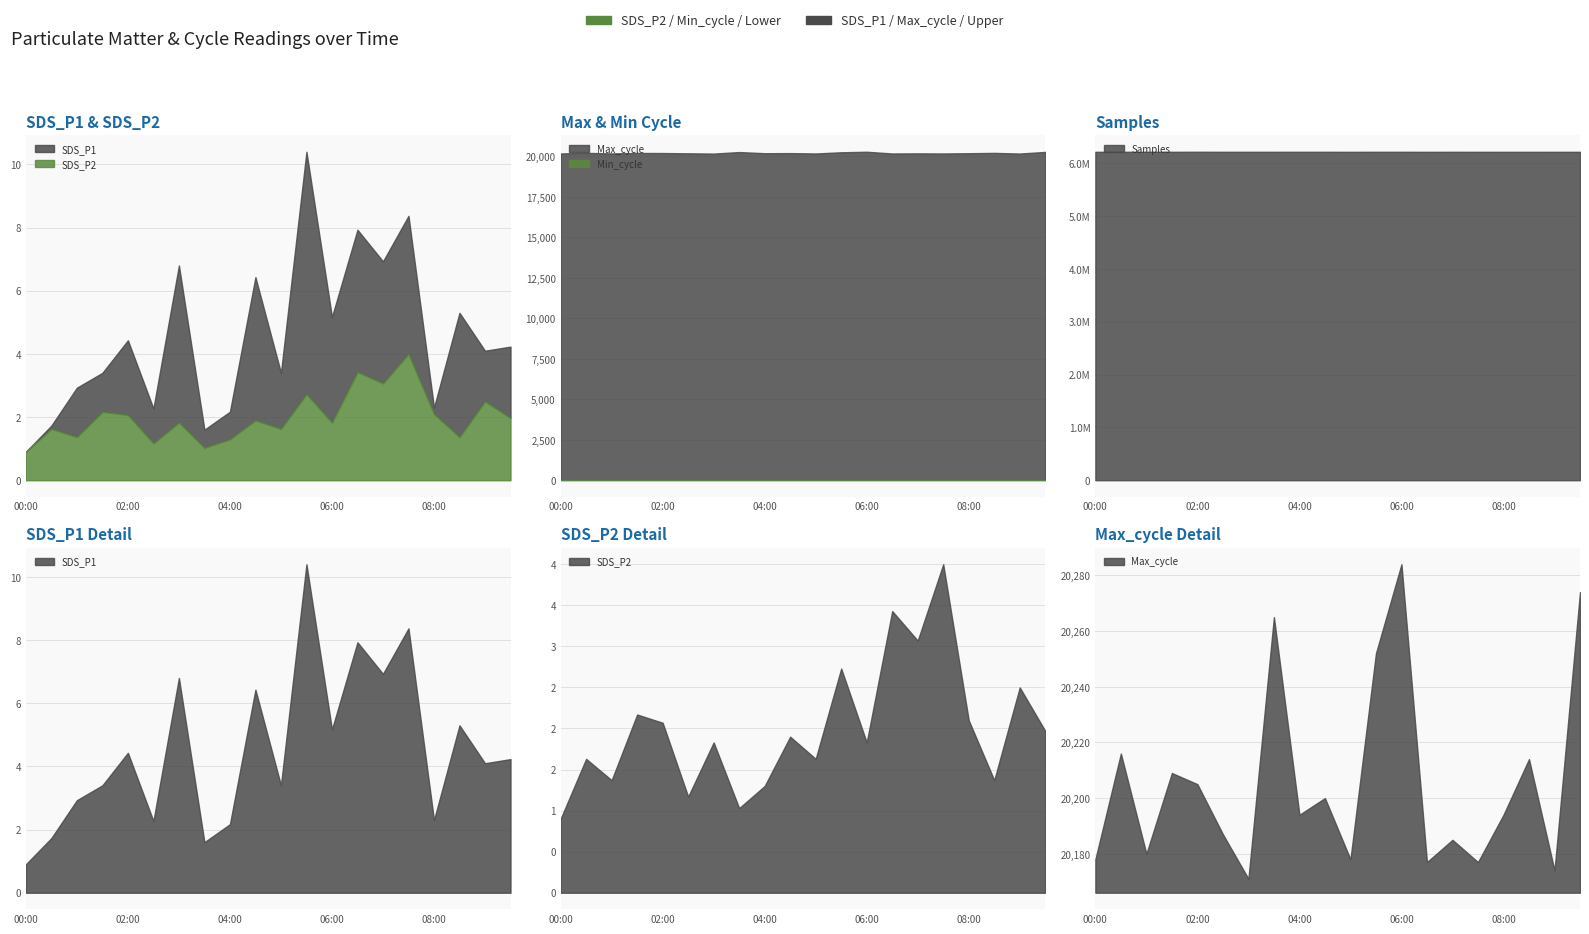

Is it true that SDS_P1 equals 4.9 at 01:00?

False